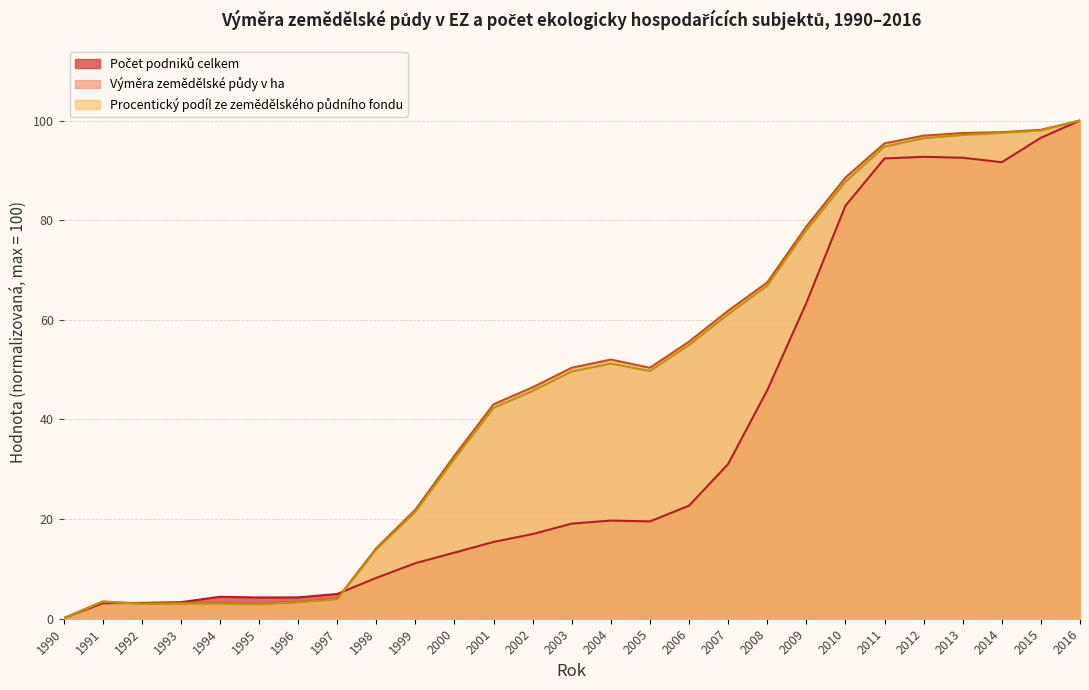

What is the total value across all series at 1995?

10.1